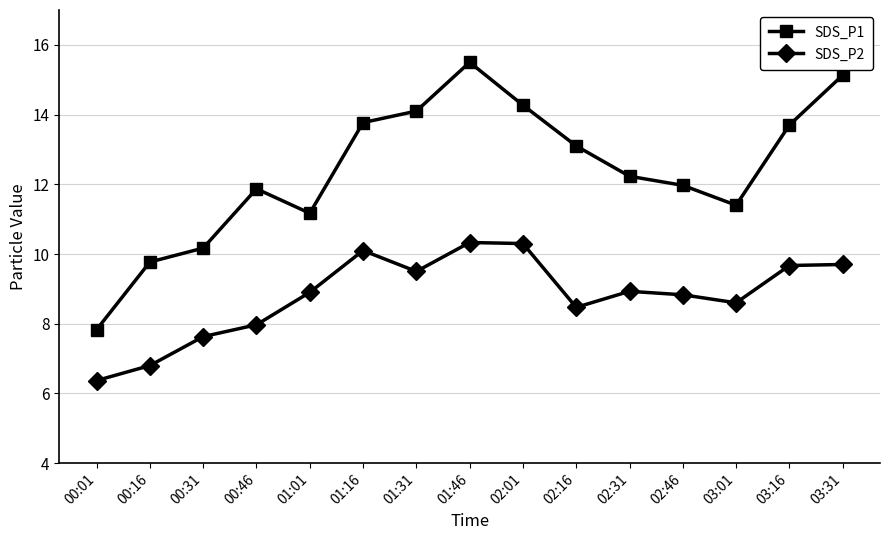

At how many categories does at least one series exceed 11?

12